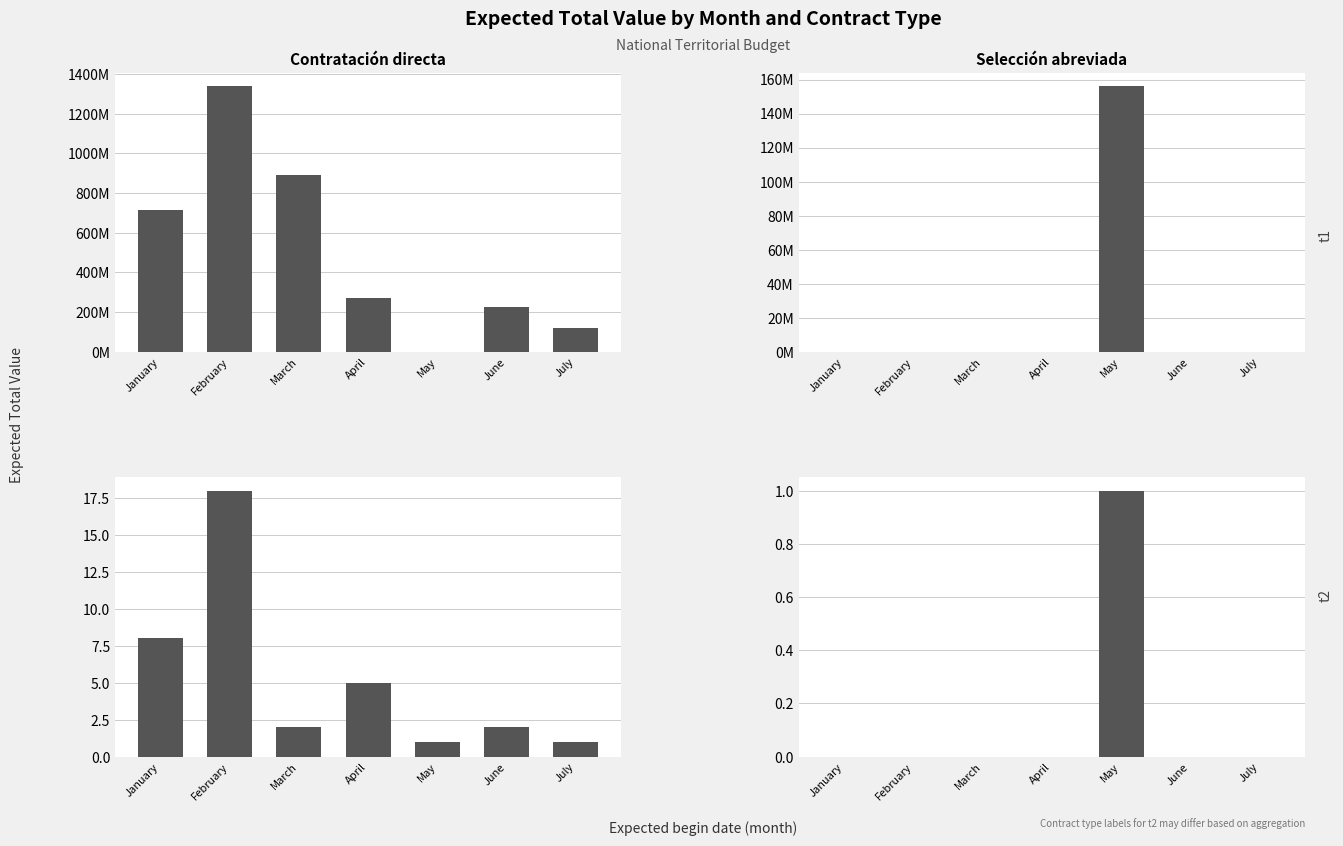

Which has a higher value, April or May?

April